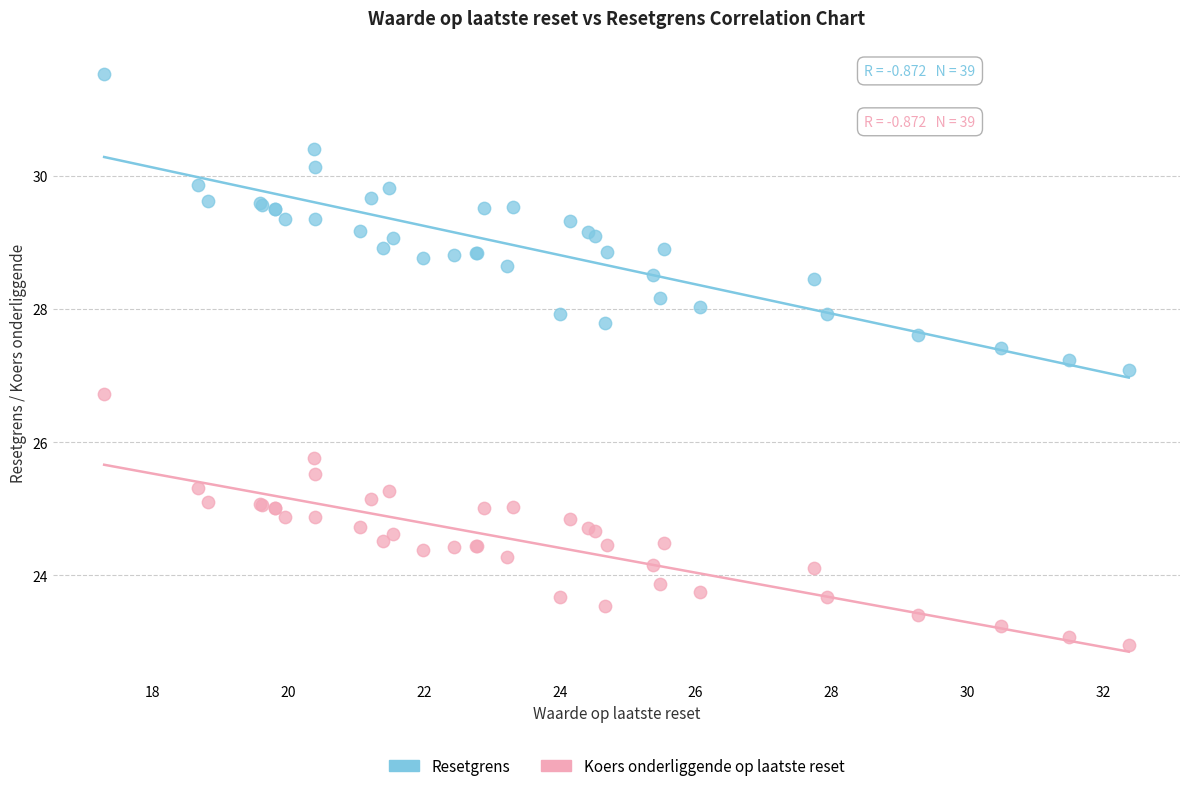

What are all the series names shown in the legend?

Resetgrens, Koers onderliggende op laatste reset